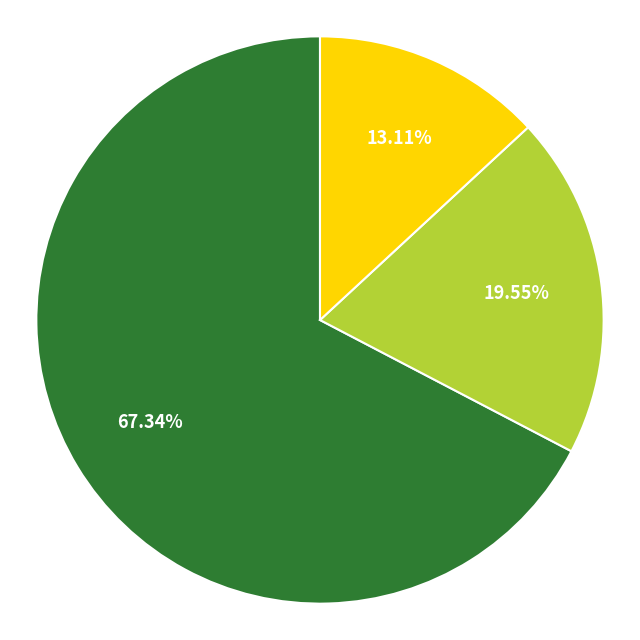

Is there a majority slice in this chart?

Yes